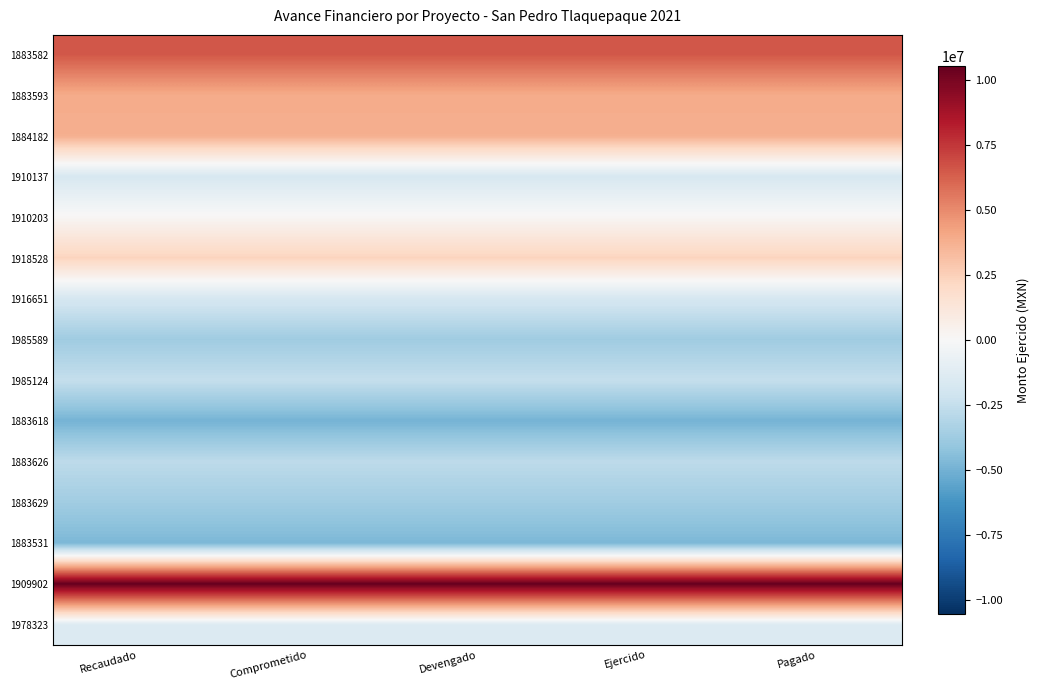

Reading right to left, extract all data points from this chart.

1883582: Pagado=6518110.6	Ejercido=6518110.6	Devengado=6518110.6	Comprometido=6518110.6	Recaudado=6518110.6
1883593: Pagado=3935652.4	Ejercido=3935652.4	Devengado=3935652.4	Comprometido=3935652.4	Recaudado=3935652.4
1884182: Pagado=3771939.9	Ejercido=3771939.9	Devengado=3771939.9	Comprometido=3771939.9	Recaudado=3771939.9
1910137: Pagado=-1699373.6	Ejercido=-1699373.6	Devengado=-1699373.6	Comprometido=-1699373.6	Recaudado=-1699373.6
1910203: Pagado=131959.6	Ejercido=131959.6	Devengado=131959.6	Comprometido=131959.6	Recaudado=131959.6
1918528: Pagado=2344736.5	Ejercido=2344736.5	Devengado=2344736.5	Comprometido=2344736.5	Recaudado=2344736.5
1916651: Pagado=-1805534.5	Ejercido=-1805534.5	Devengado=-1805534.5	Comprometido=-1805534.5	Recaudado=-1805534.5
1985589: Pagado=-3719790.7	Ejercido=-3719790.7	Devengado=-3719790.7	Comprometido=-3719790.7	Recaudado=-3719790.7
1985124: Pagado=-2482215.1	Ejercido=-2482215.1	Devengado=-2482215.1	Comprometido=-2482215.1	Recaudado=-2482215.1
1883618: Pagado=-4935551.6	Ejercido=-4935551.6	Devengado=-4935551.6	Comprometido=-4935551.6	Recaudado=-4935551.6
1883626: Pagado=-2723494.2	Ejercido=-2723494.2	Devengado=-2723494.2	Comprometido=-2723494.2	Recaudado=-2723494.2
1883629: Pagado=-3678326.8	Ejercido=-3678326.8	Devengado=-3678326.8	Comprometido=-3678326.8	Recaudado=-3678326.8
1883531: Pagado=-4771392.5	Ejercido=-4771392.5	Devengado=-4771392.5	Comprometido=-4771392.5	Recaudado=-4771392.5
1909902: Pagado=10517602.4	Ejercido=10517602.4	Devengado=10517602.4	Comprometido=10517602.4	Recaudado=10517602.4
1978323: Pagado=-1404322.2	Ejercido=-1404322.2	Devengado=-1404322.2	Comprometido=-1404322.2	Recaudado=-1404322.2